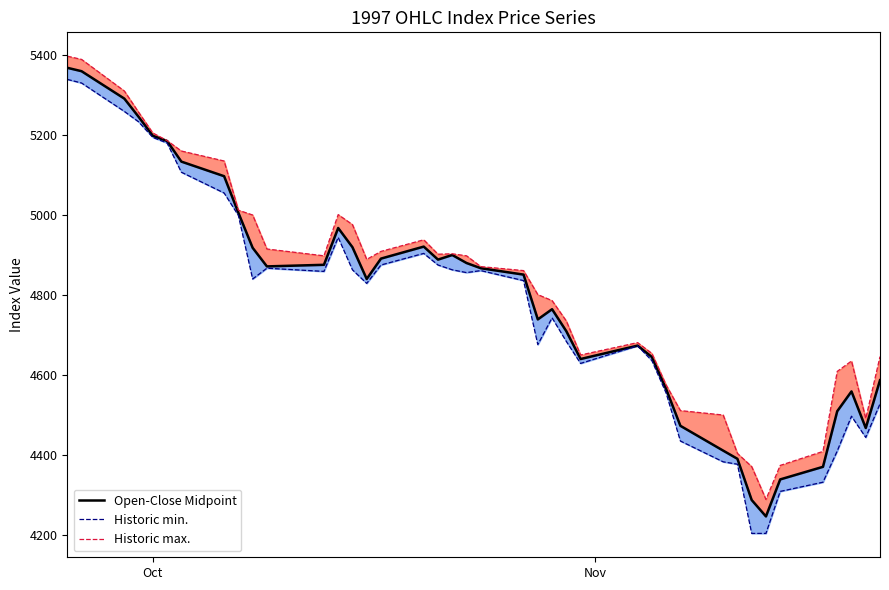

What is the average value of the Historic min. series?

4766.2